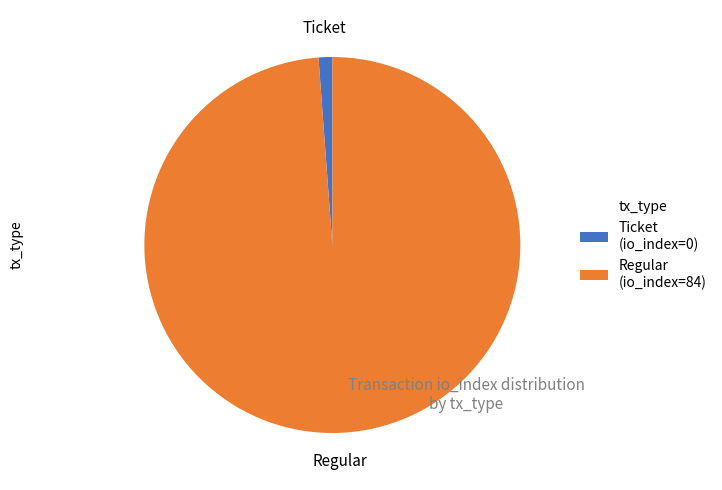

Is the sum of Regular (io_index=84) and Ticket (io_index=0) greater than half?

Yes